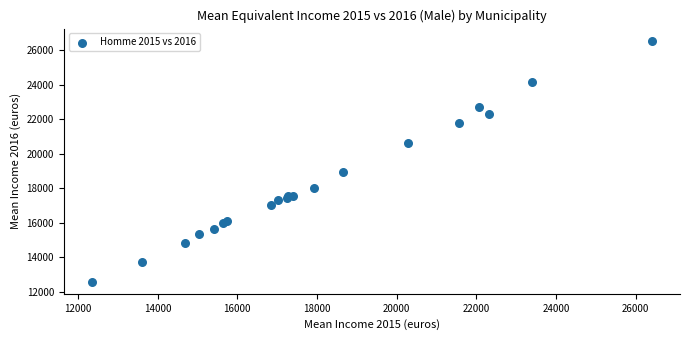

What Y value in the scatter plot is closest to 19562?

18948.6